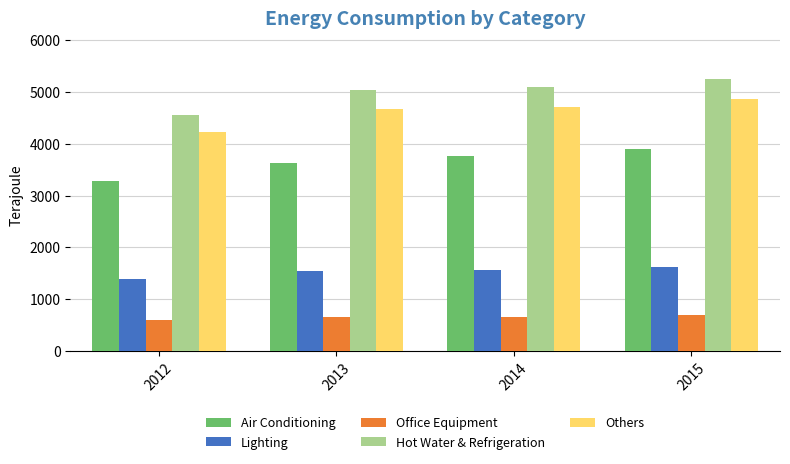

The value of Hot Water & Refrigeration at 2014 is 2724. True or false?

False